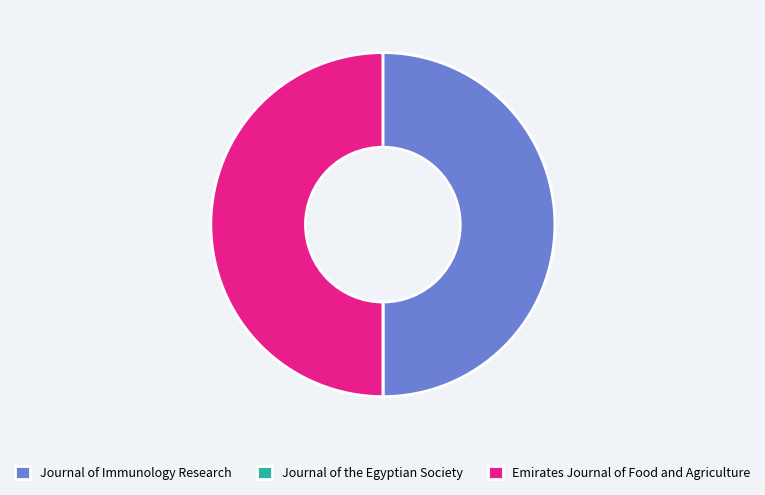

True or false: Journal of Immunology Research accounts for 56% of the total.

False